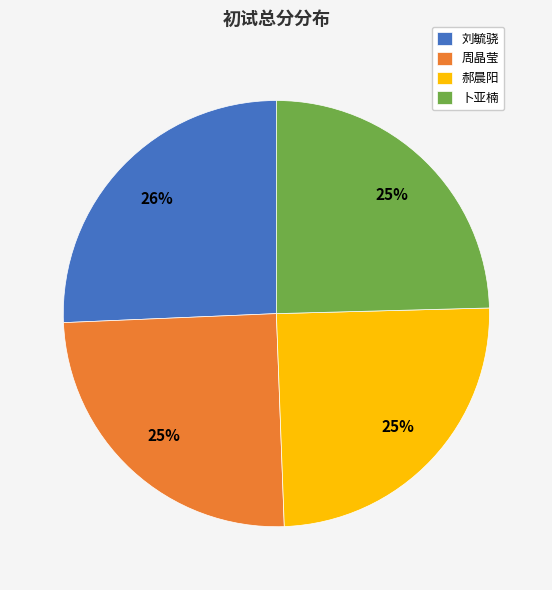

Do 卜亚楠 and 刘毓骁 together represent more than half of the pie?

Yes